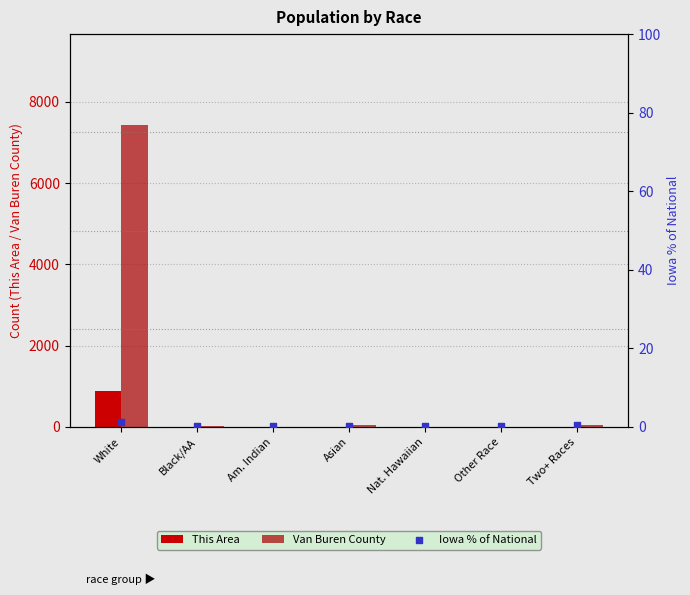

What are all the series names shown in the legend?

This Area, Van Buren County, Iowa % of National